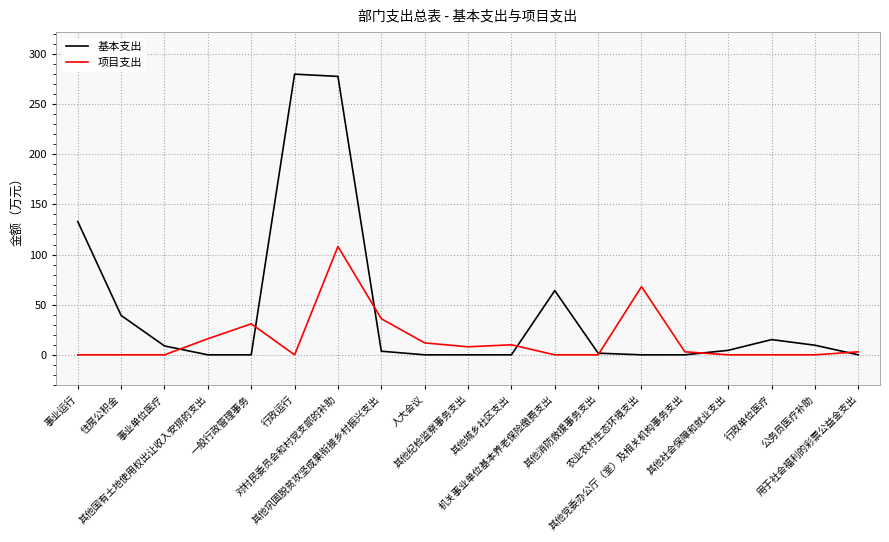

What is the greatest value displayed?

279.9